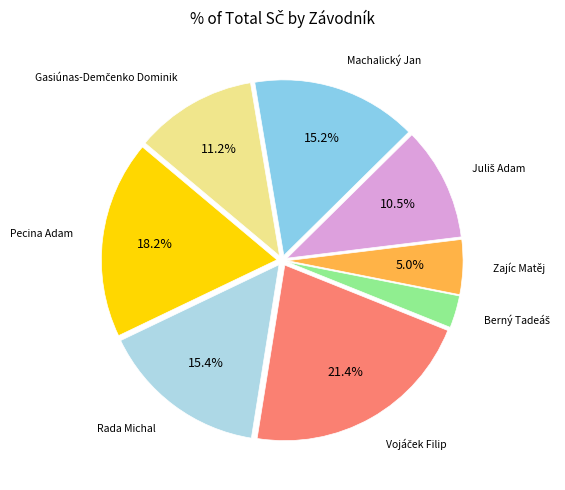

Is there a majority slice in this chart?

No